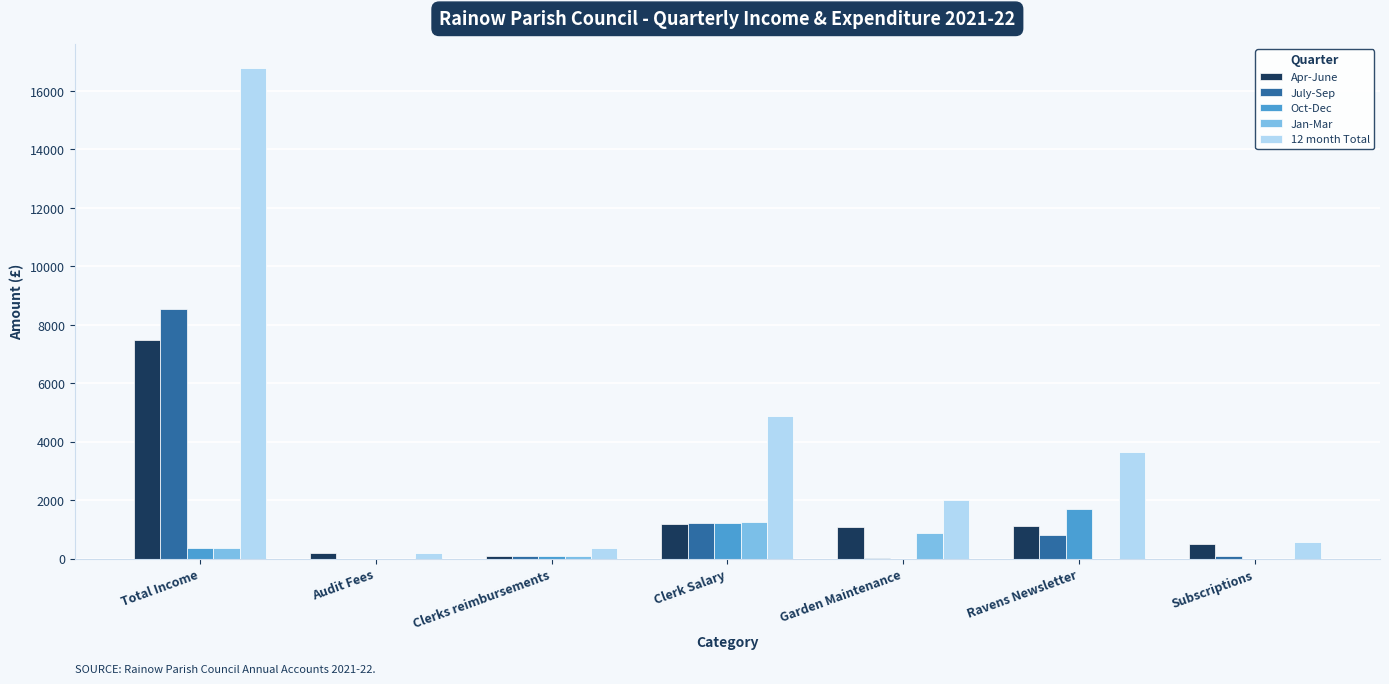

At which label does 12 month Total first exceed 2022?

Total Income